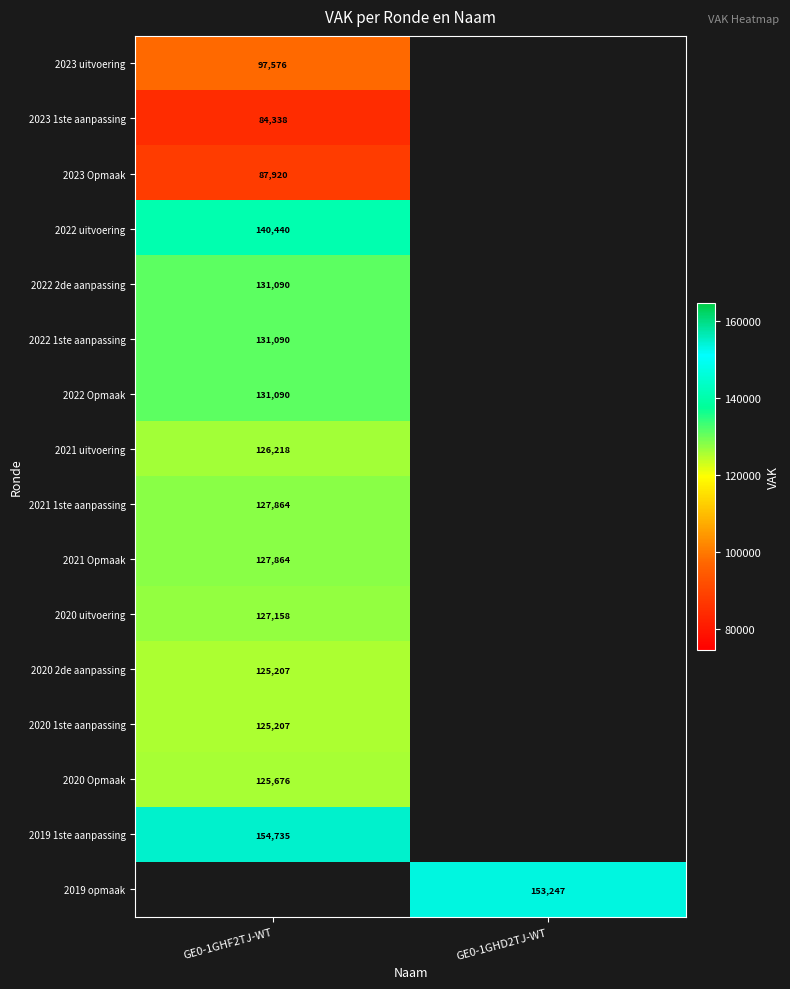

What is the difference between the highest and lowest values at GE0-1GHF2TJ-WT?

70397.0